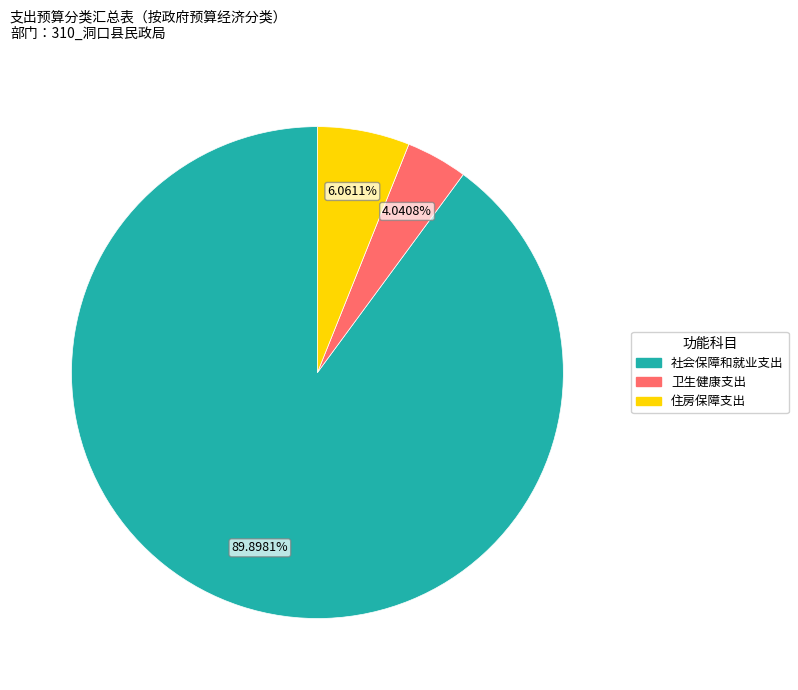

Between 住房保障支出 and 社会保障和就业支出, which is larger?

社会保障和就业支出